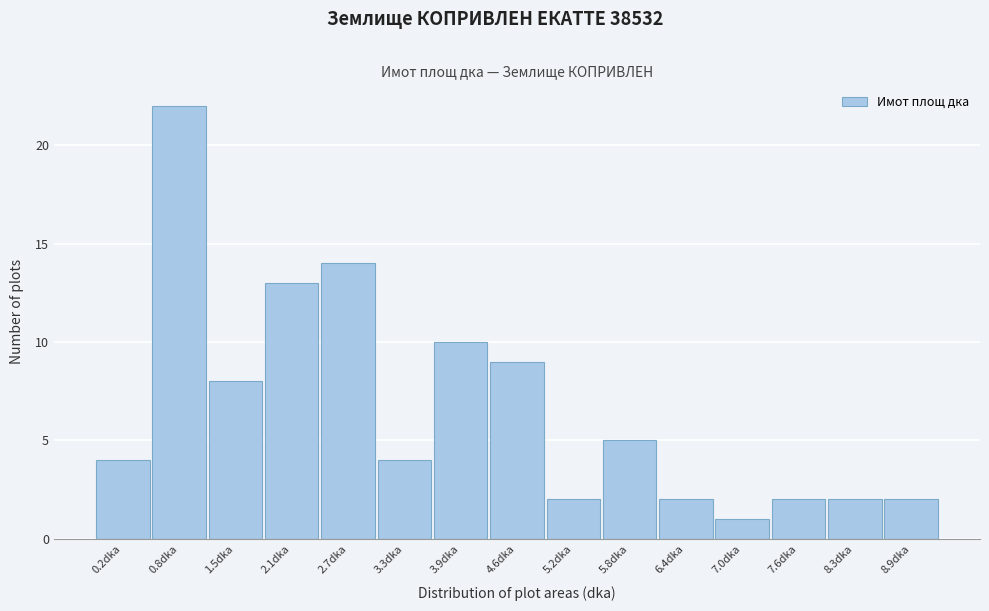

Reading left to right, list all the values displayed in this chart.

4	22	8	13	14	4	10	9	2	5	2	1	2	2	2